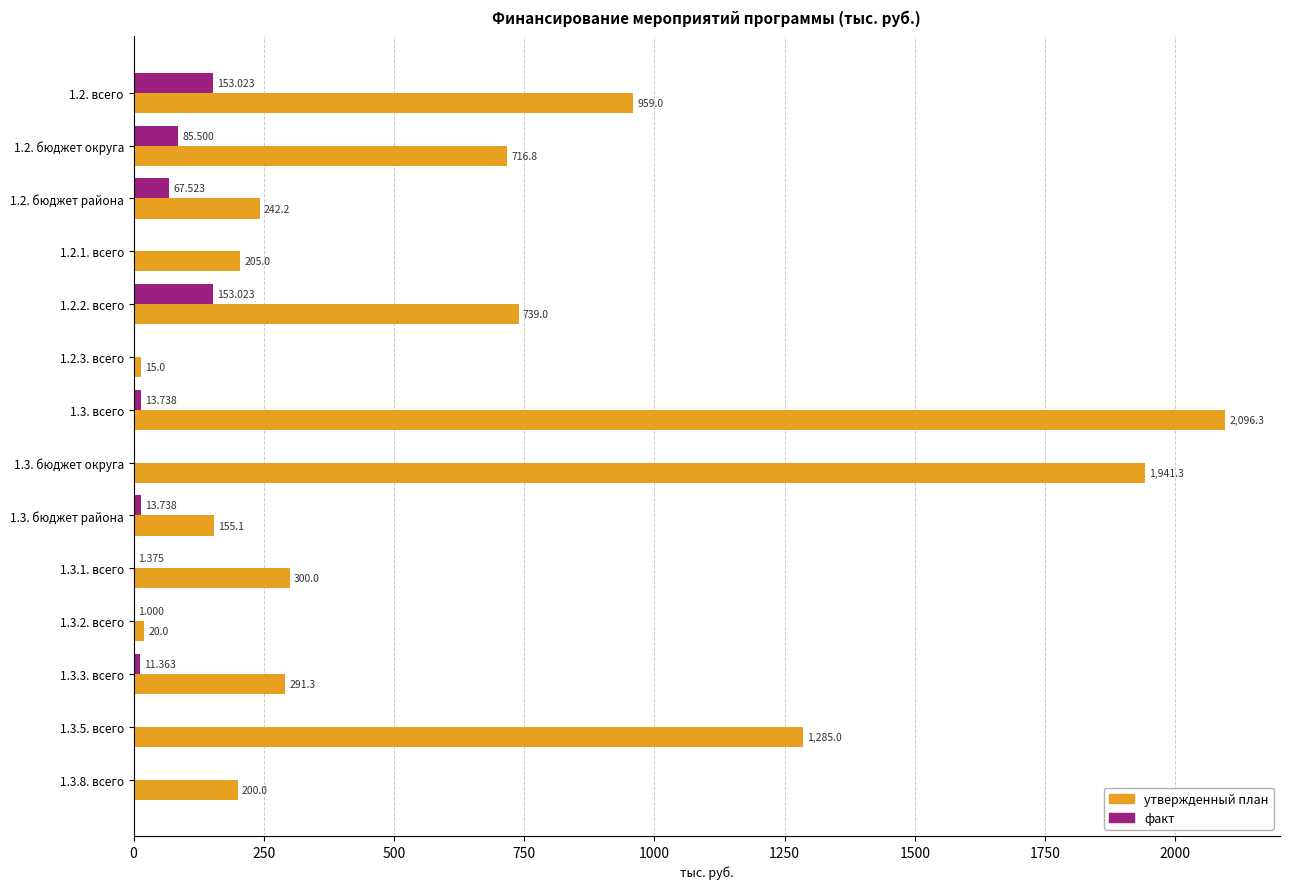

Which series changed the most between 1.2. всего and 1.3.8. всего?

утвержденный план